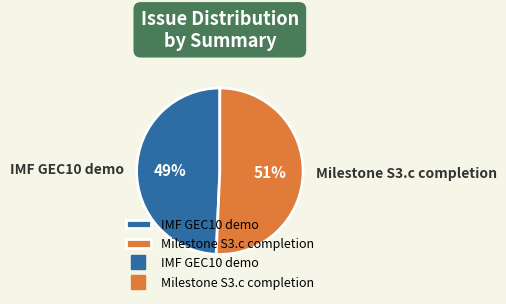

Between Milestone S3.c completion and IMF GEC10 demo, which is larger?

Milestone S3.c completion